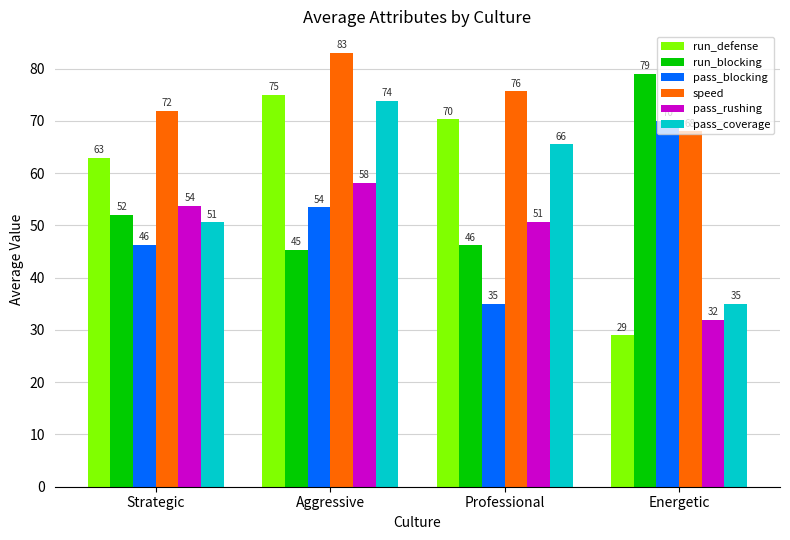

Is it true that run_blocking equals 68.7 at Professional?

False